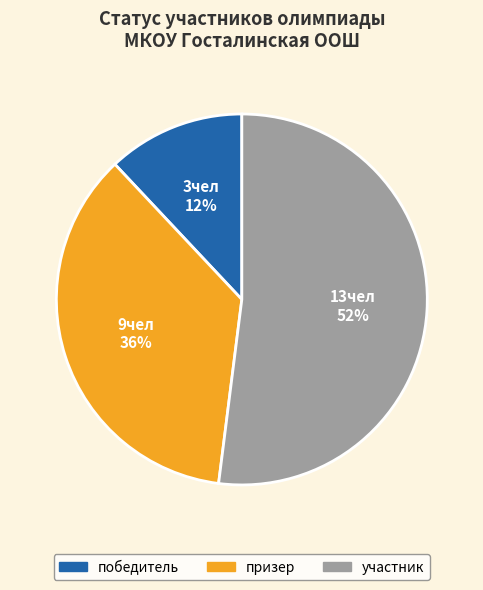

True or false: участник accounts for 66% of the total.

False